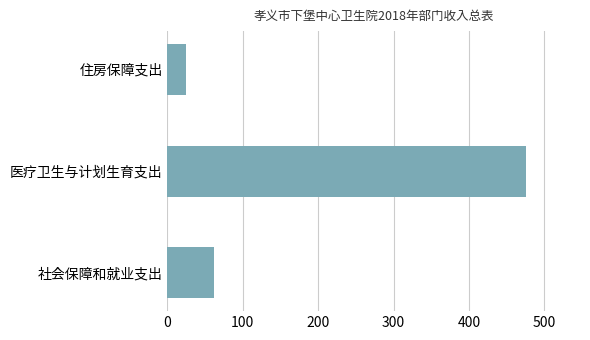

How many distinct data groups are displayed?

1